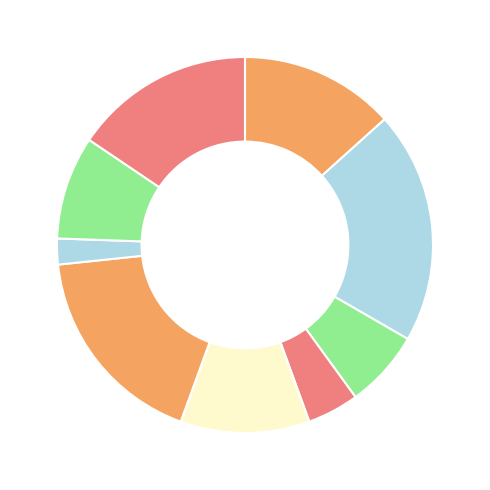

Rank the categories by value from highest to lowest.

9, 8, 7, 6, 5, 4, 3, 2, 1